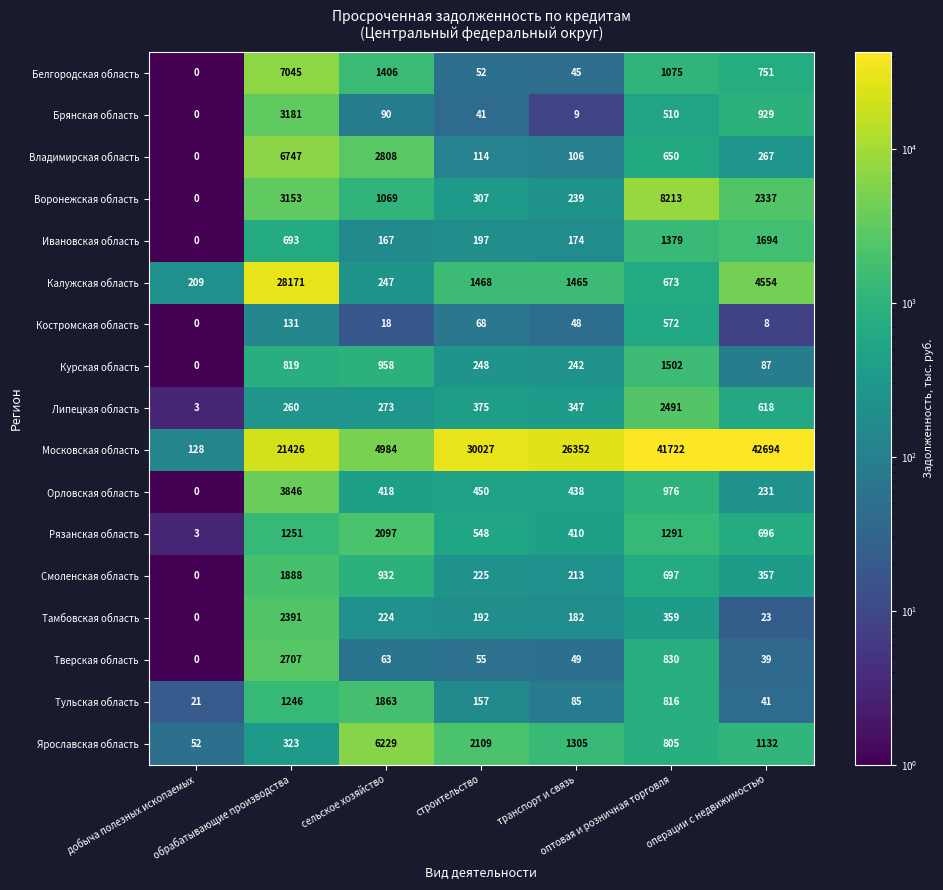

At how many categories does at least one series exceed 27111?

4